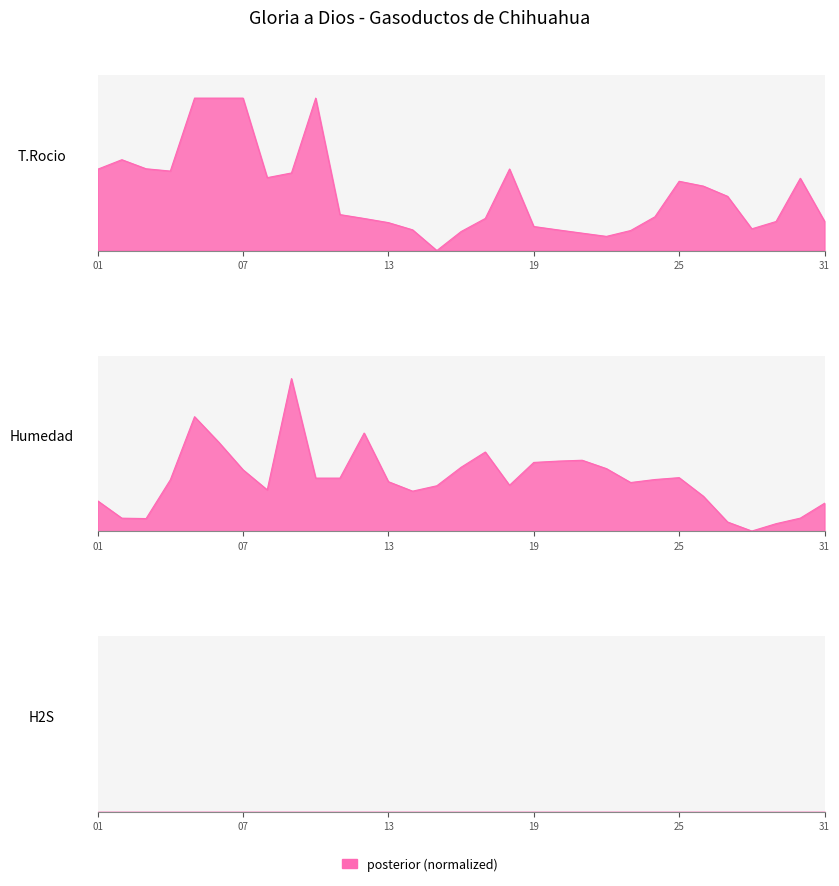

True or false: Humedad (mg/m3) has more than 1 interior local peaks.

True